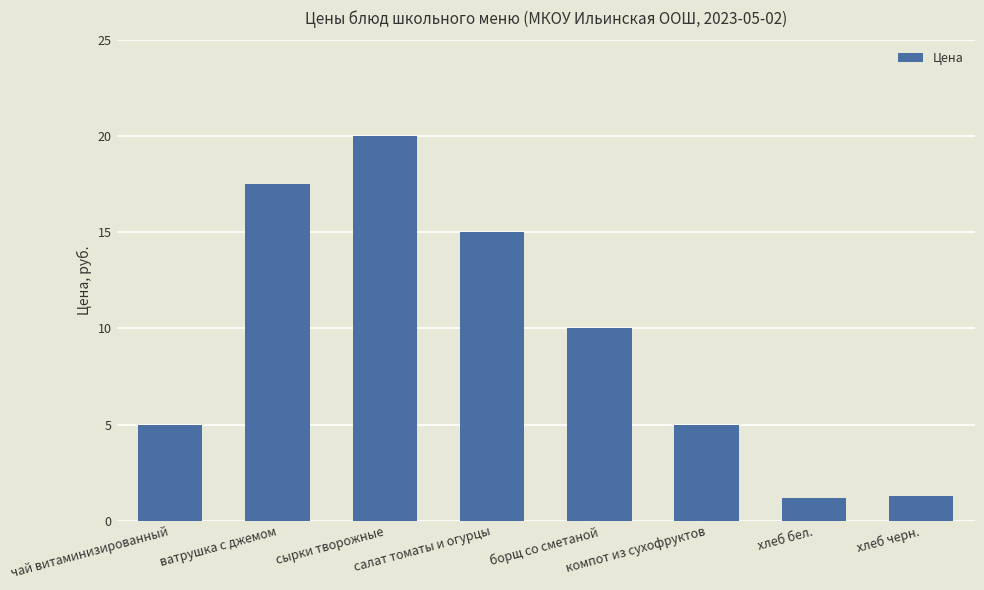

The value at салат томаты и огурцы is 15.0. True or false?

True